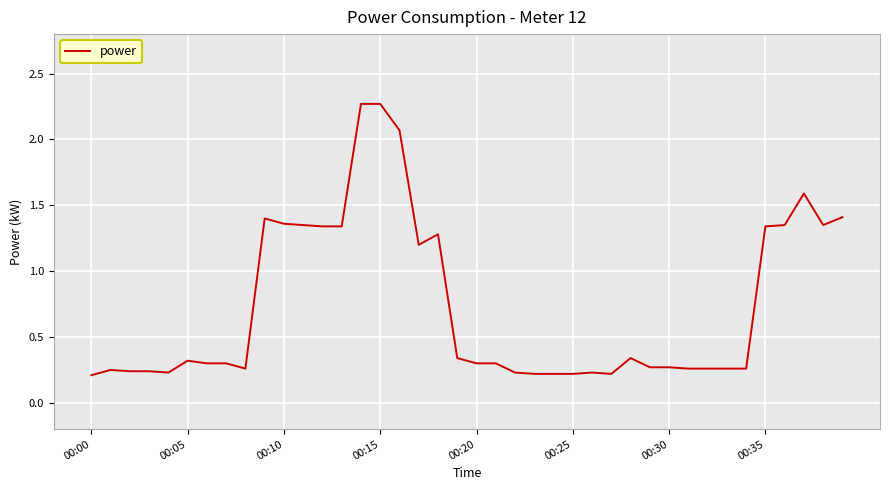

What is the maximum value shown in the chart?

2.3